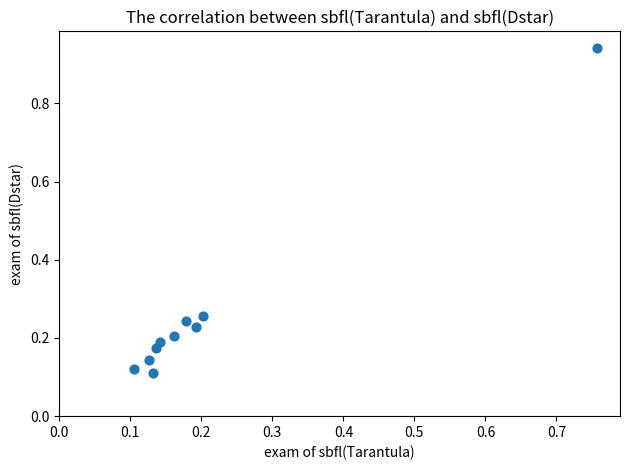

What is the range of X values (max minus min)?

0.7